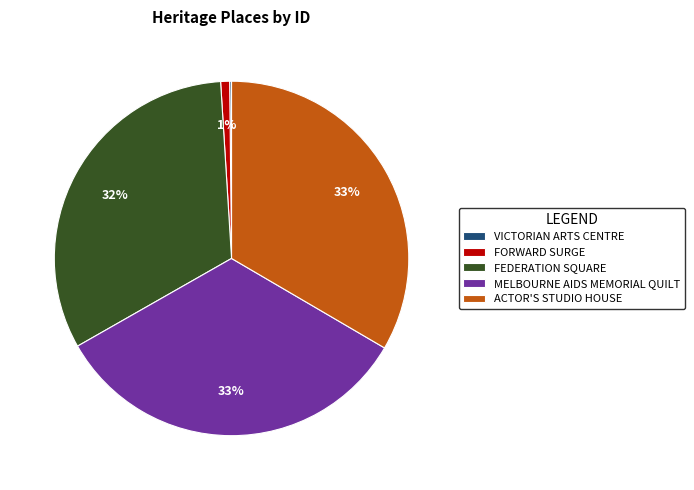

Does FORWARD SURGE represent more than half of the total?

No